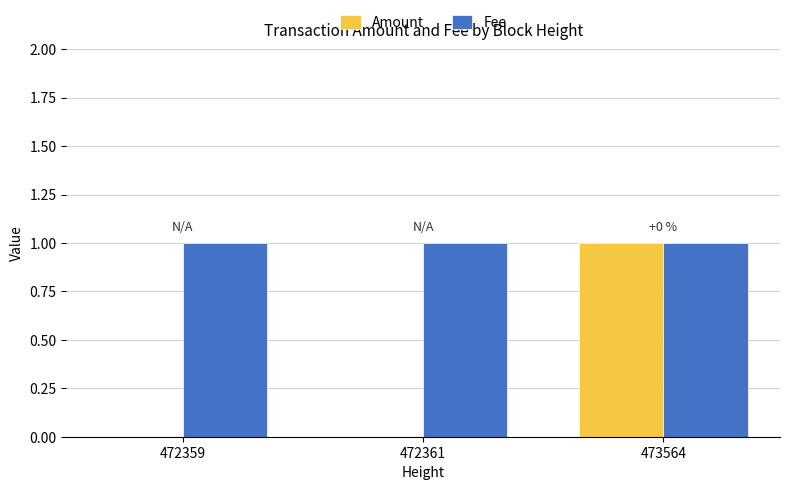

What are all the series names shown in the legend?

Amount, Fee